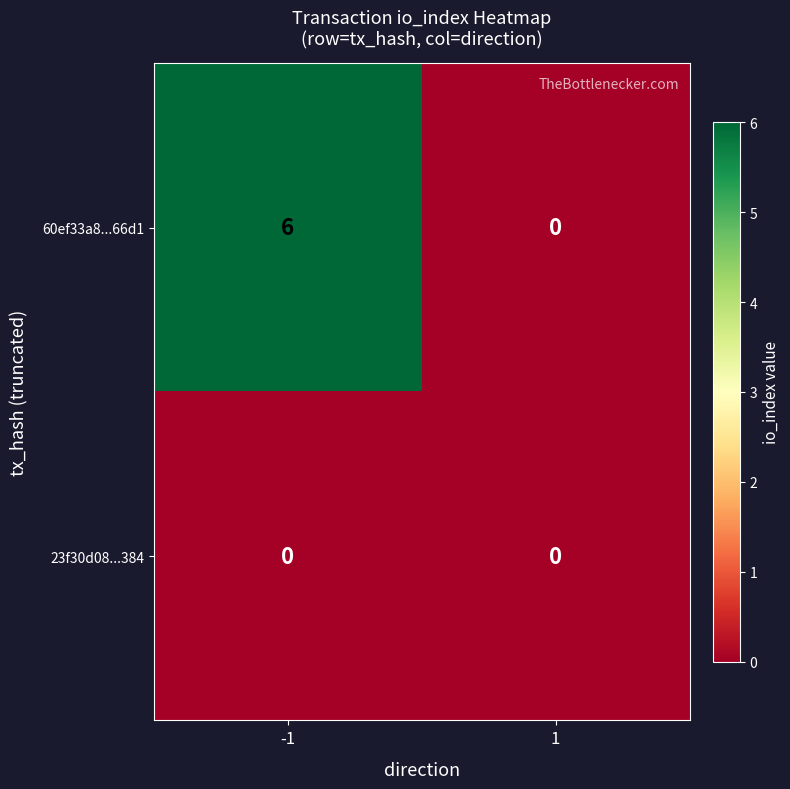

What is the difference between the 60ef33a8...66d1 values at 1 and -1?

6